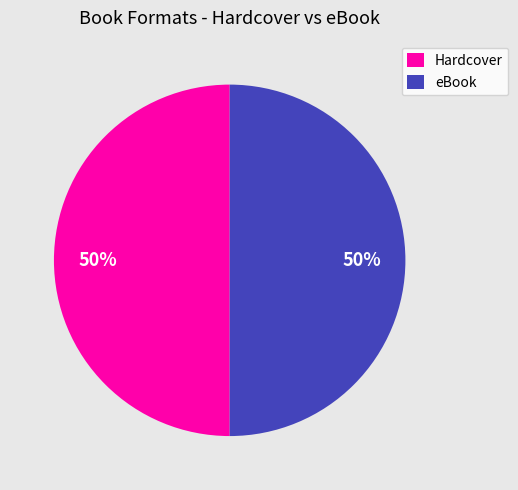

What percentage is the Hardcover slice, to the nearest percent?

50%